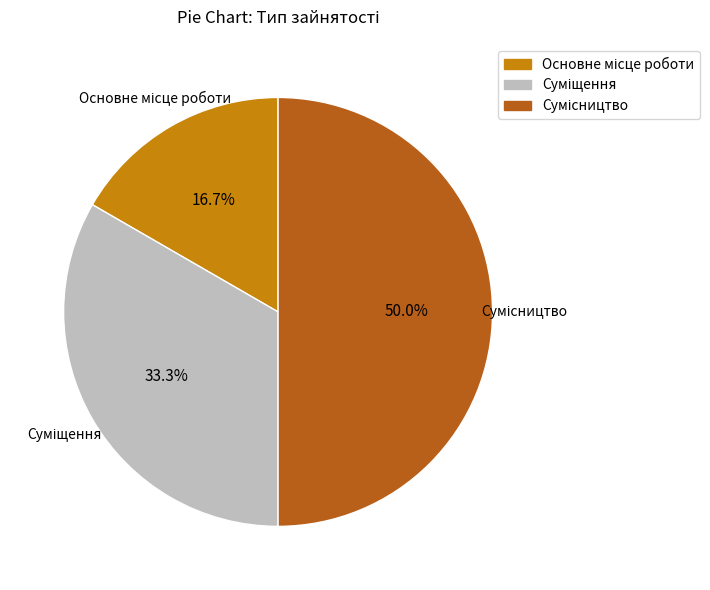

Does any single category account for the majority?

No